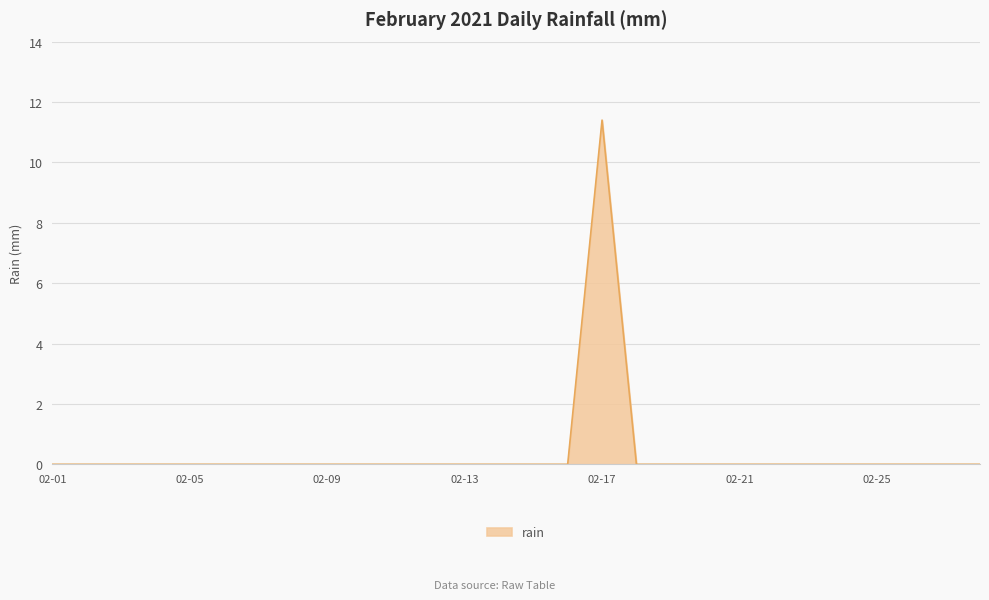

What is the difference between the maximum and minimum values?

11.4